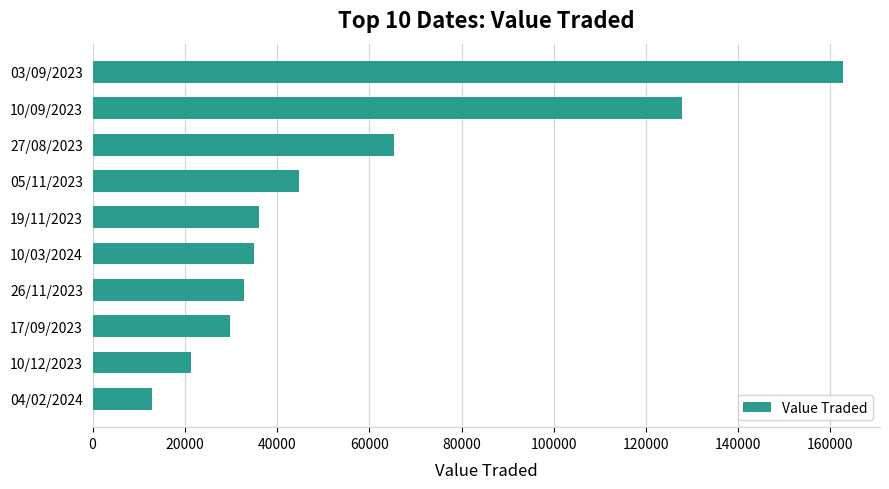

How many categories are shown in the chart?

10